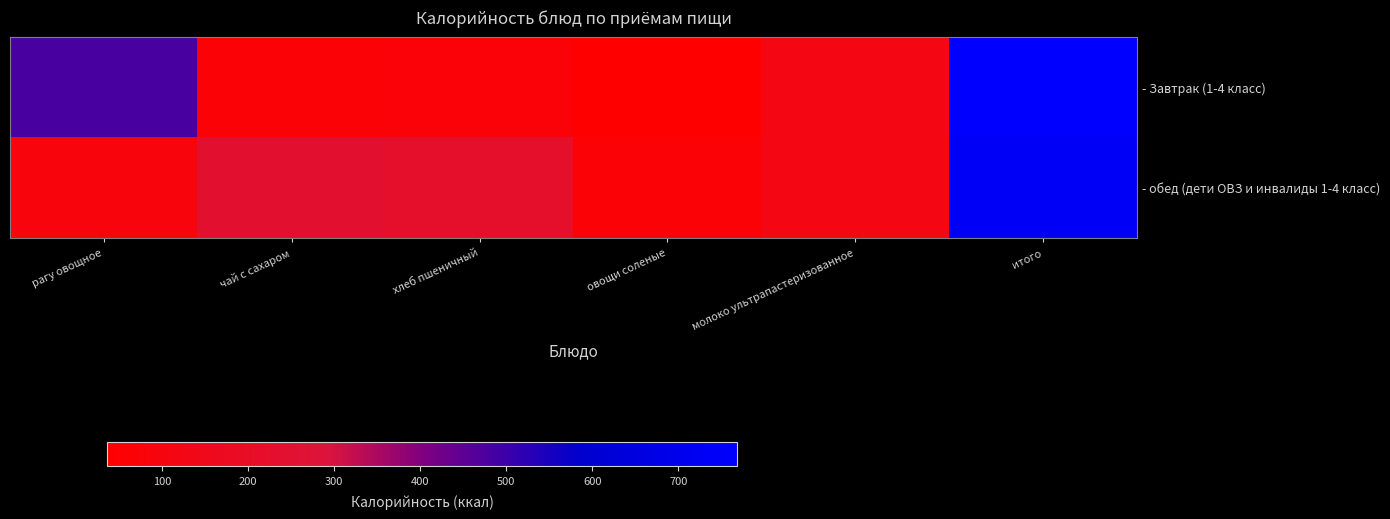

At which category is the sum across all series the highest?

итого